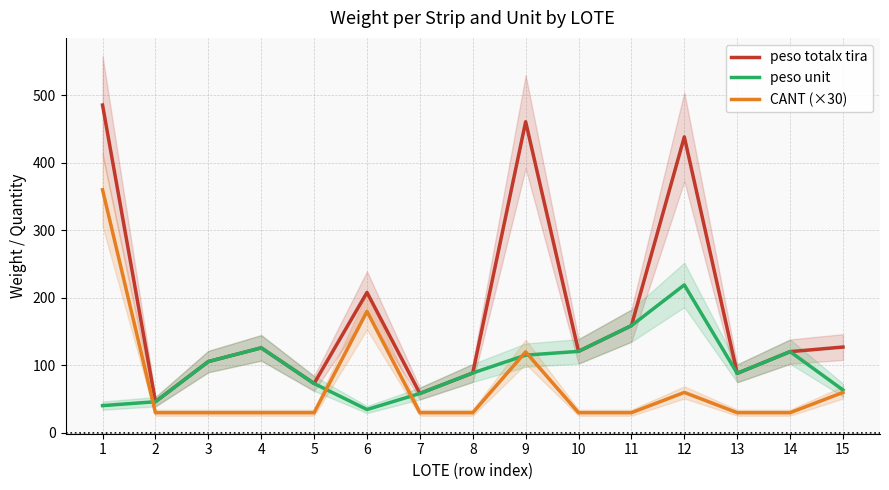

What is the spread (max minus min) of values at 15?

67.2